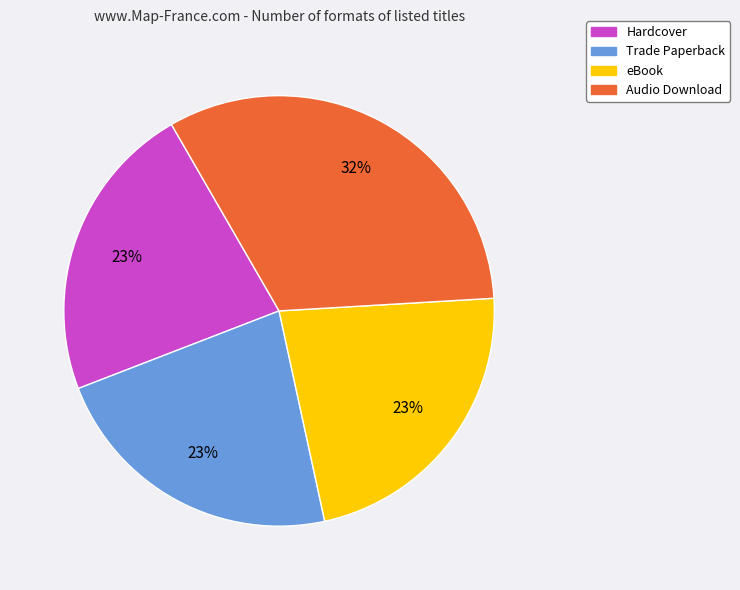

Does Audio Download account for over 50% of the chart?

No